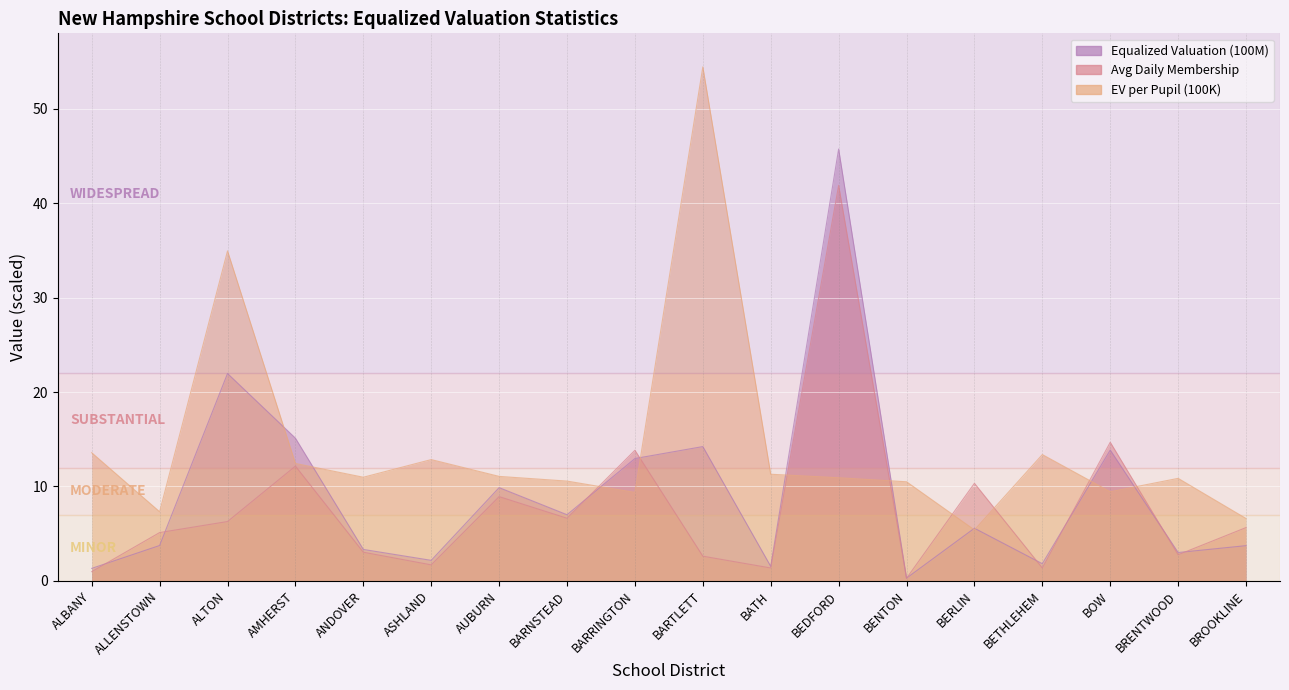

What are all the series names shown in the legend?

Equalized Valuation (100M), Avg Daily Membership, EV per Pupil (100K)